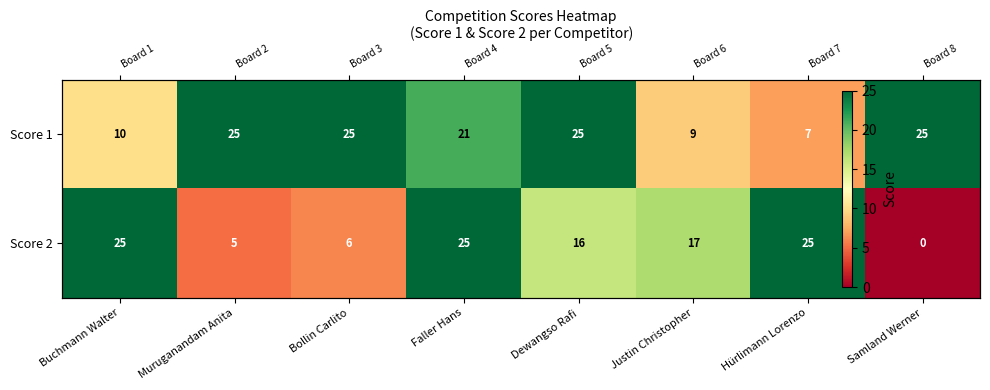

What is the difference between the maximum and minimum values in the Score 2 series?

25